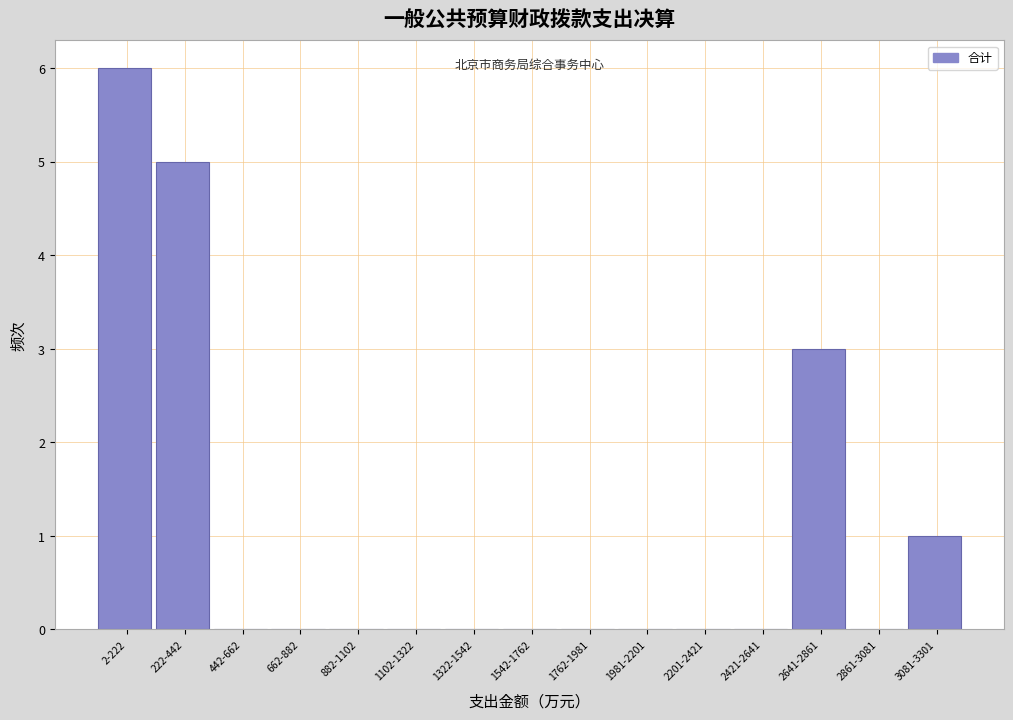

Reading right to left, transcribe all the data shown in this chart.

3081-3301=1	2861-3081=0	2641-2861=3	2421-2641=0	2201-2421=0	1981-2201=0	1762-1981=0	1542-1762=0	1322-1542=0	1102-1322=0	882-1102=0	662-882=0	442-662=0	222-442=5	2-222=6